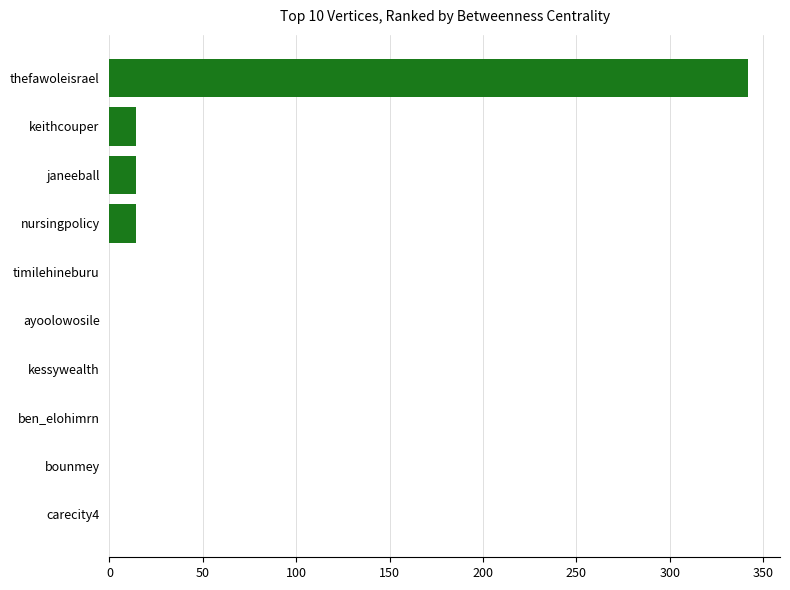

Reading bottom to top, list all the values displayed in this chart.

carecity4=0	bounmey=0	ben_elohimrn=0	kessywealth=0	ayoolowosile=0	timilehineburu=0	nursingpolicy=14	janeeball=14	keithcouper=14	thefawoleisrael=342